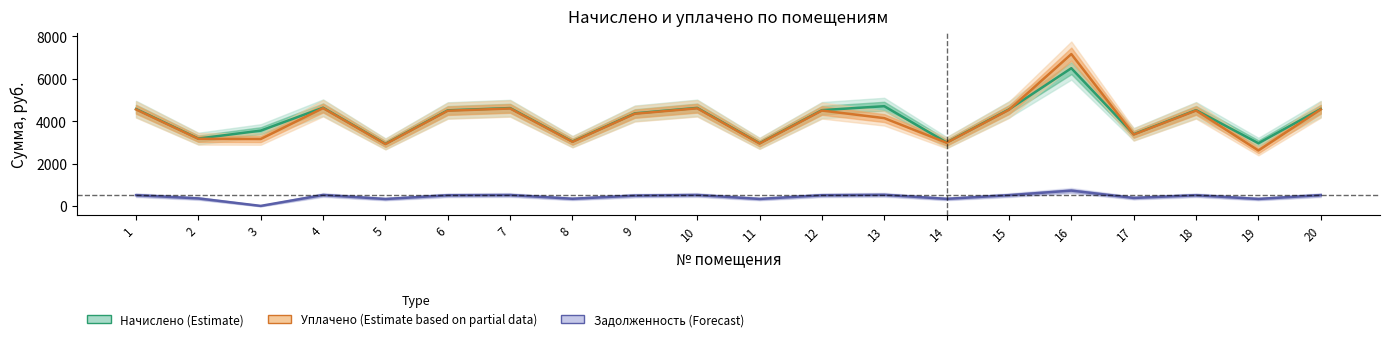

What are all the series names shown in the legend?

Начислено (Estimate), Уплачено (Estimate based on partial data), Задолженность (Forecast)